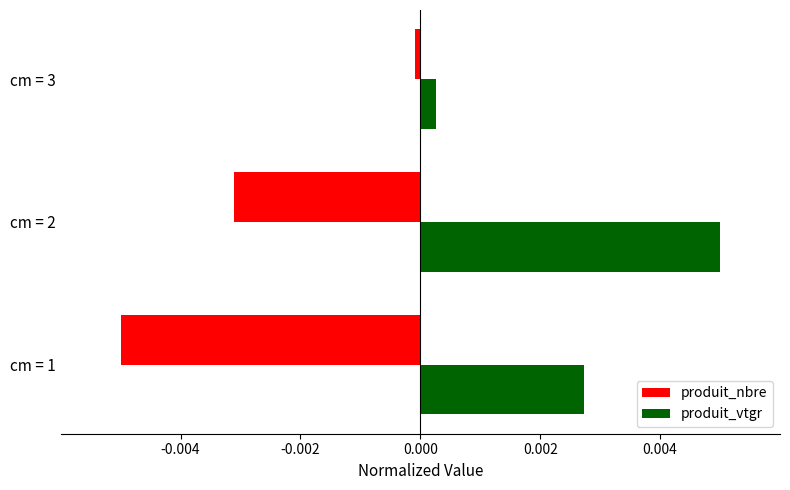

The produit_nbre series shows -0.0 at cm = 2. True or false?

True